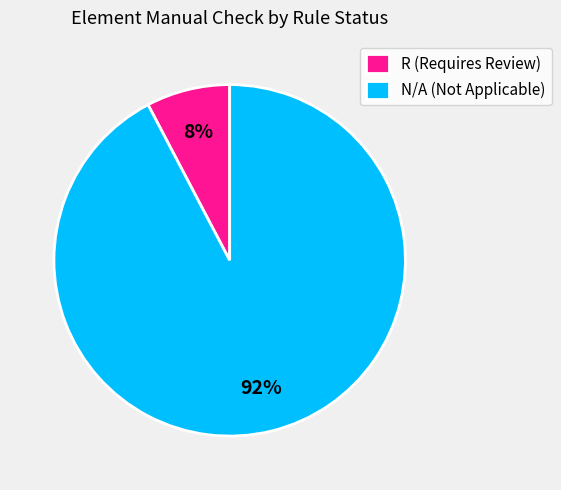

Is it true that R (Requires Review) is 2% of the pie?

False